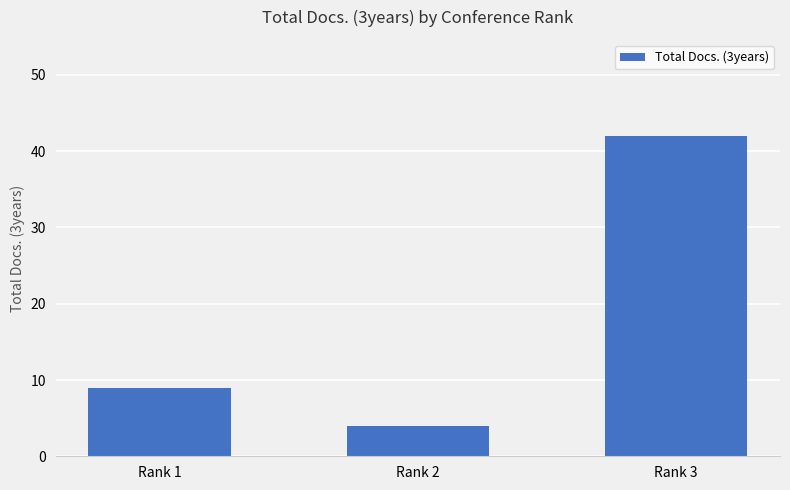

Approximately how many times larger is the value at Rank 1 compared to Rank 2?

2.2